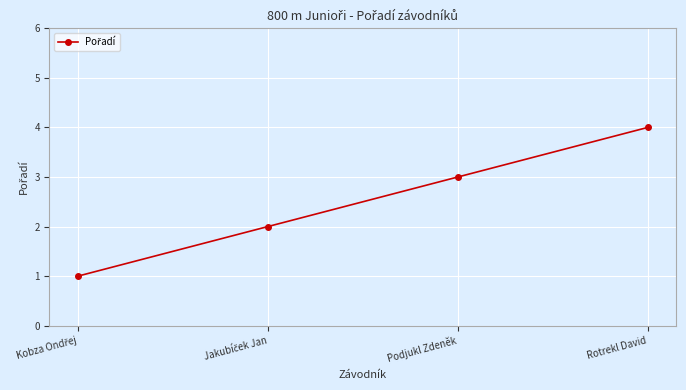

What is the change in value from Podjukl Zdeněk to Rotrekl David?

+1